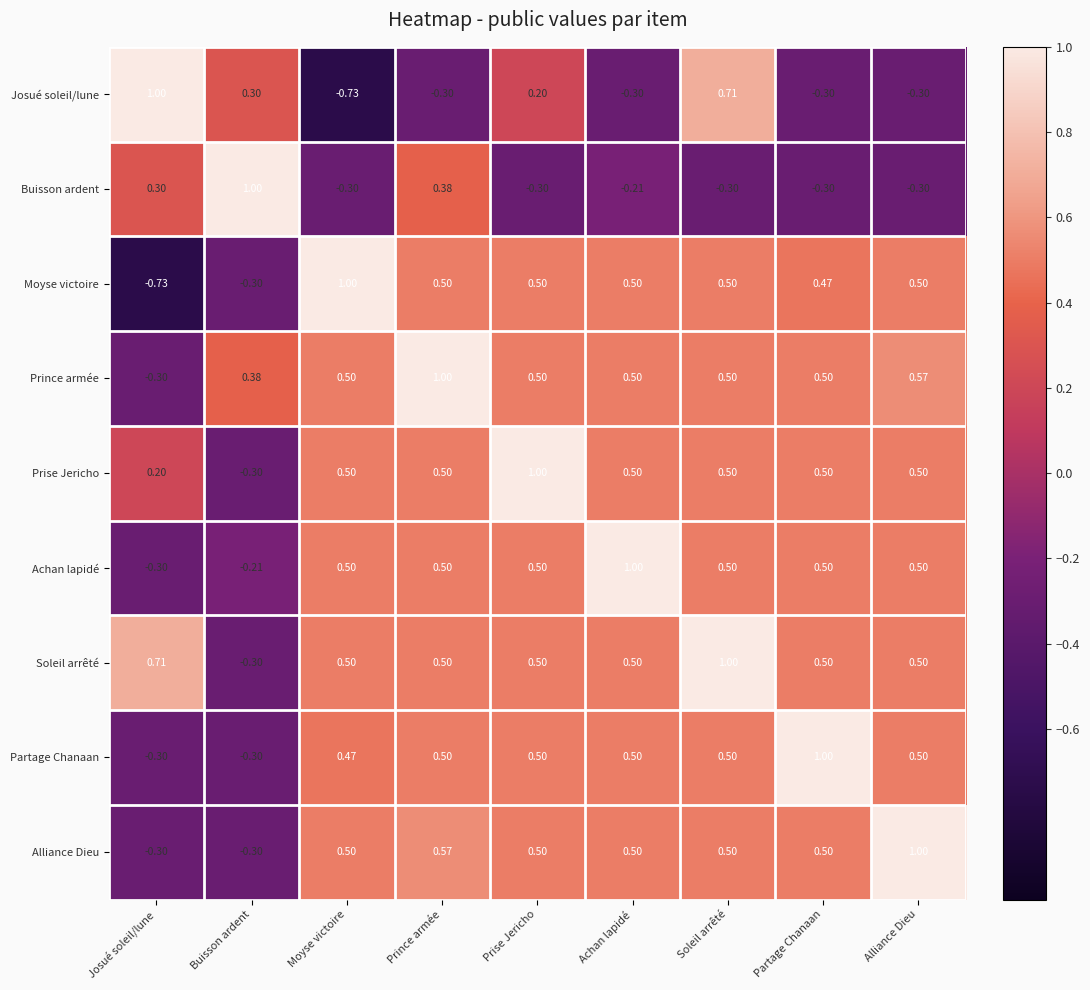

At which label does Alliance Dieu first exceed 0?

Moyse victoire